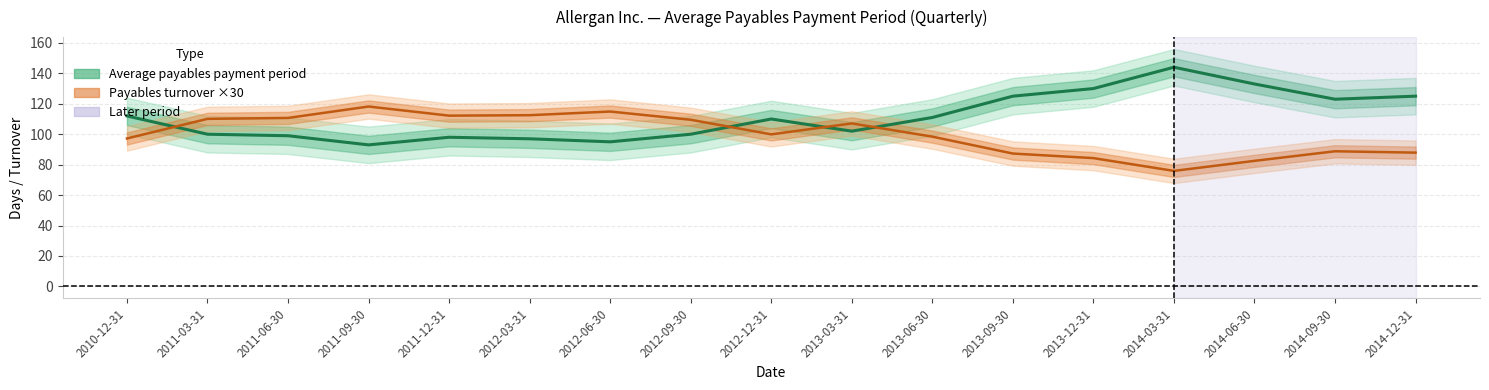

At 2012-09-30, list the series in order from largest to smallest.

Payables turnover ×30, Average payables payment period